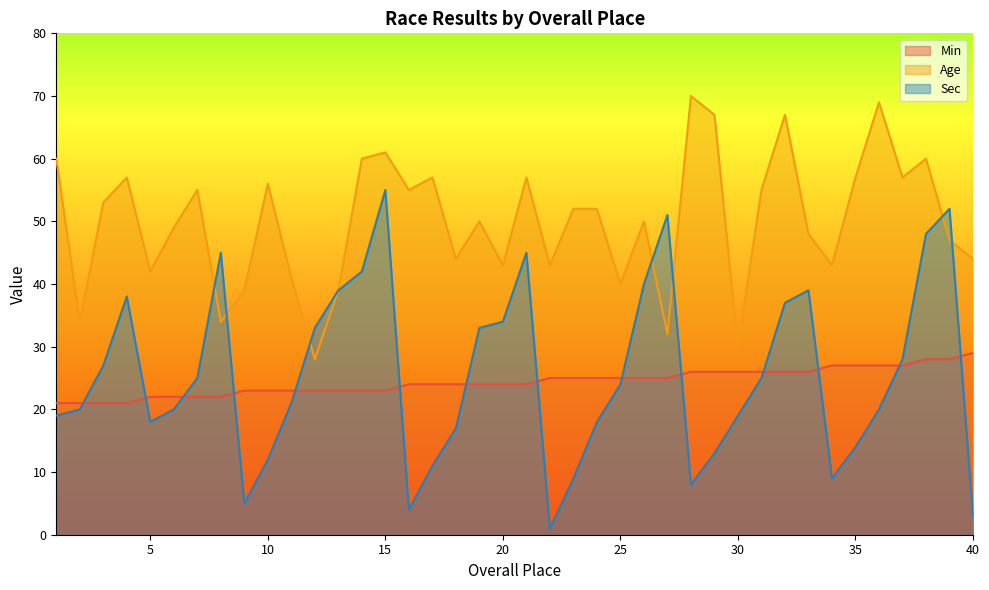

True or false: Age has a value of 49 at 6.

True